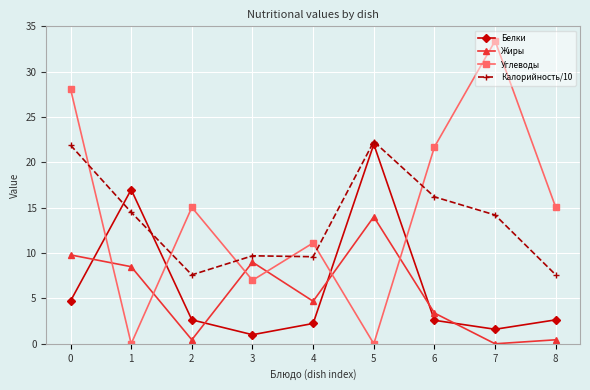

True or false: Белки has a value of 7.6 at 0.

False